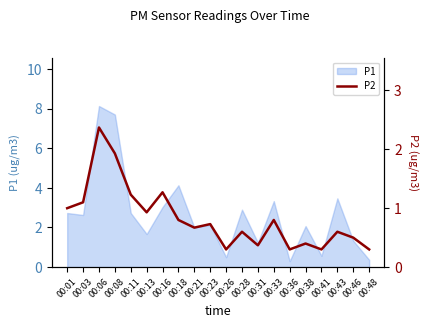

True or false: P1 has a value of 4.1 at 00:28.

False